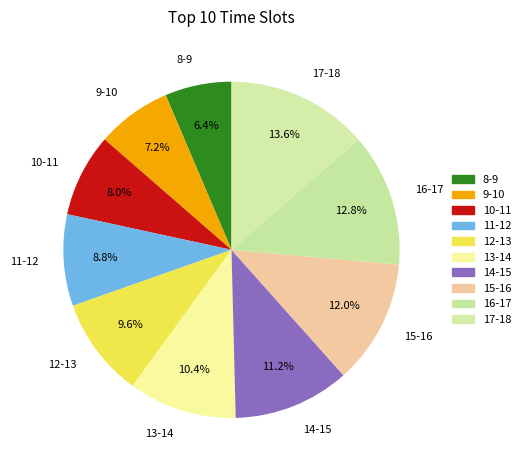

To the nearest percent, what portion does 12-13 represent?

10%